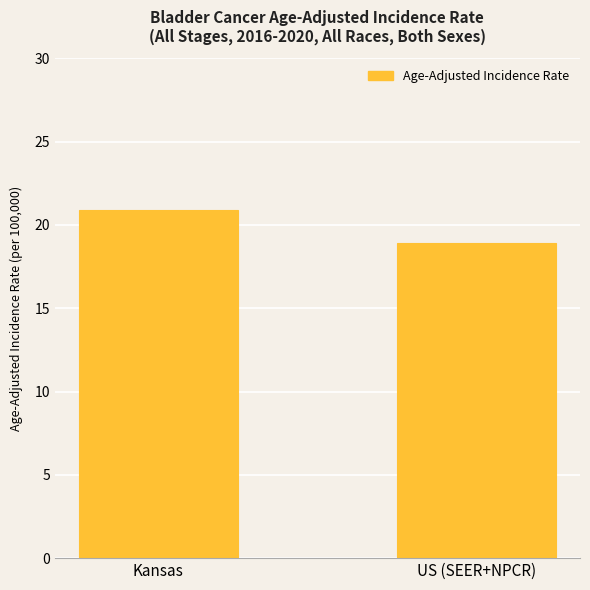

What is the average value?

19.9